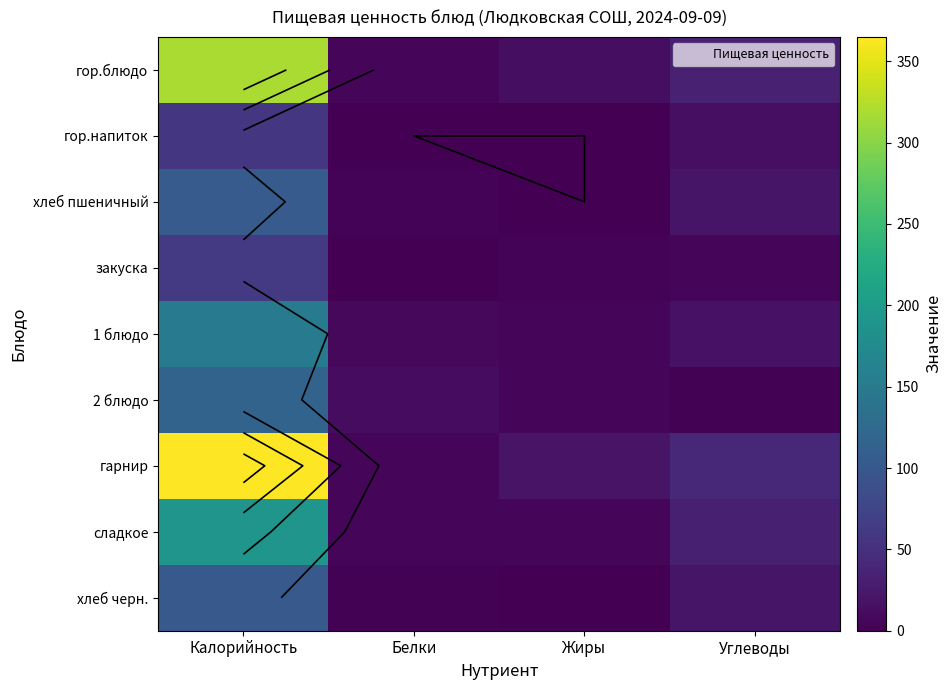

What is the difference between the highest and lowest values at Углеводы?

39.7